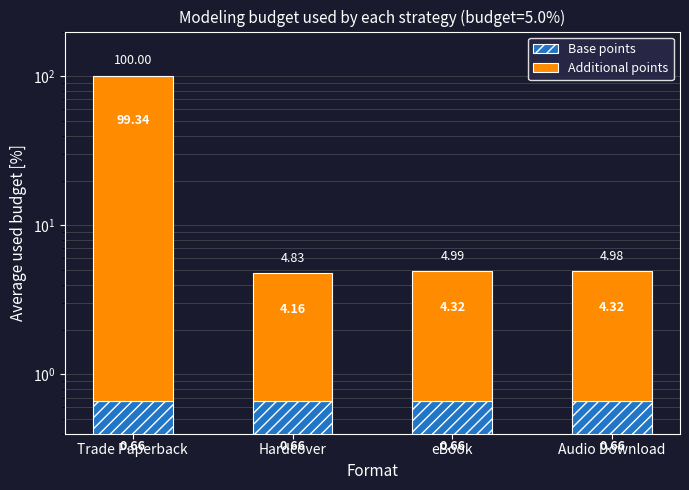

Reading left to right, what are all the values shown in this chart?

Base points: Trade Paperback=0.7	Hardcover=0.7	eBook=0.7	Audio Download=0.7
Additional points: Trade Paperback=99.3	Hardcover=4.2	eBook=4.3	Audio Download=4.3